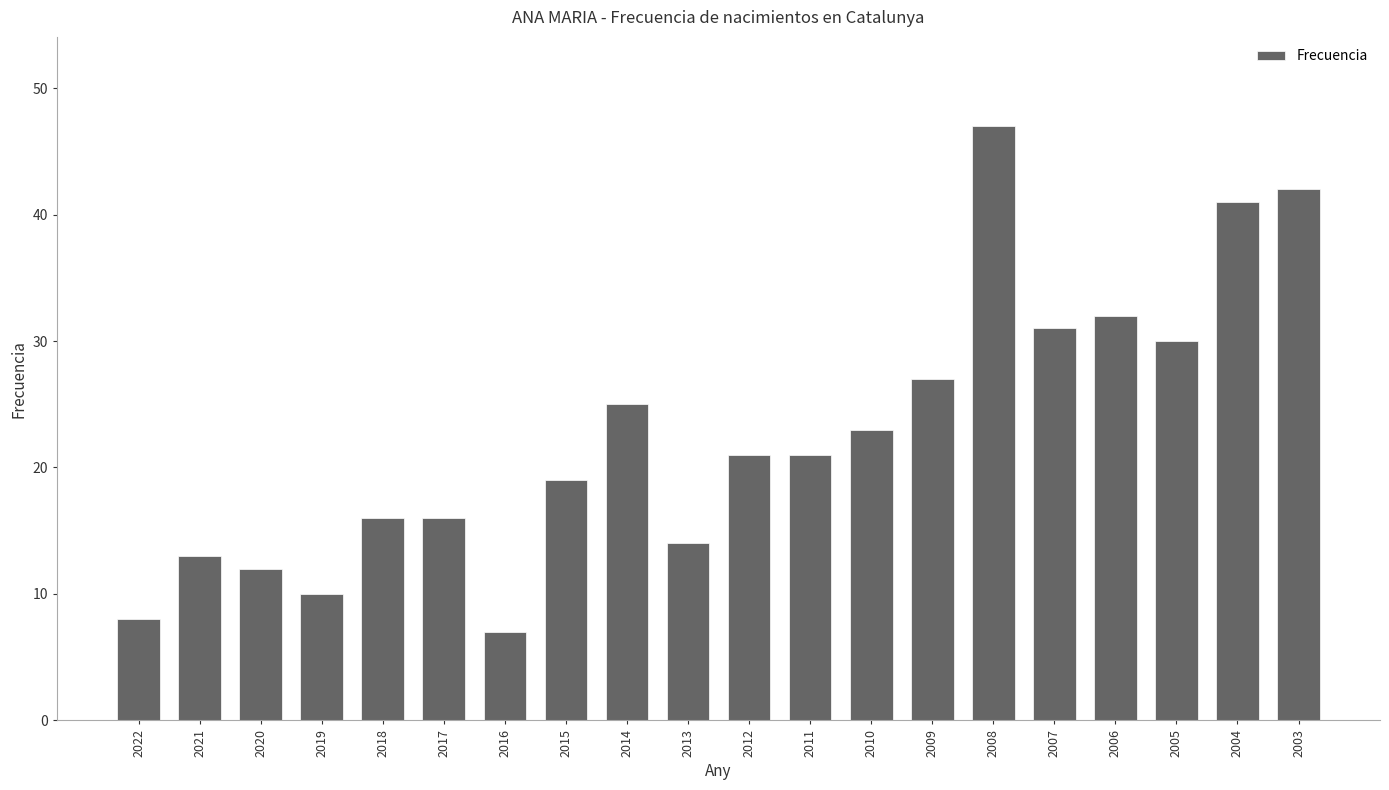

What is the difference between the values at 2022 and 2020?

4